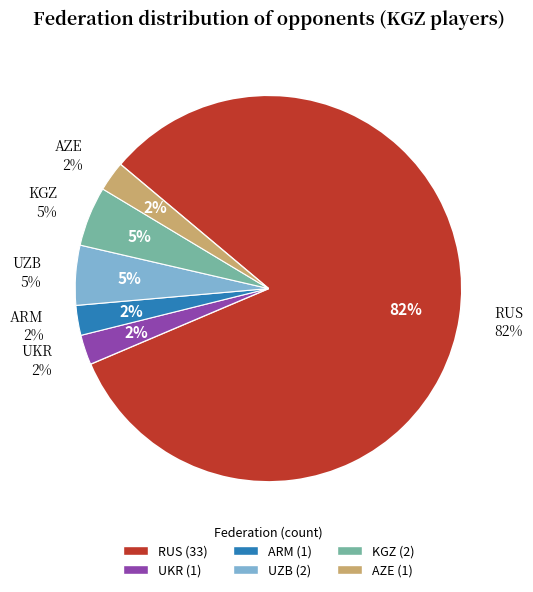

To the nearest percent, what portion does KGZ represent?

5%